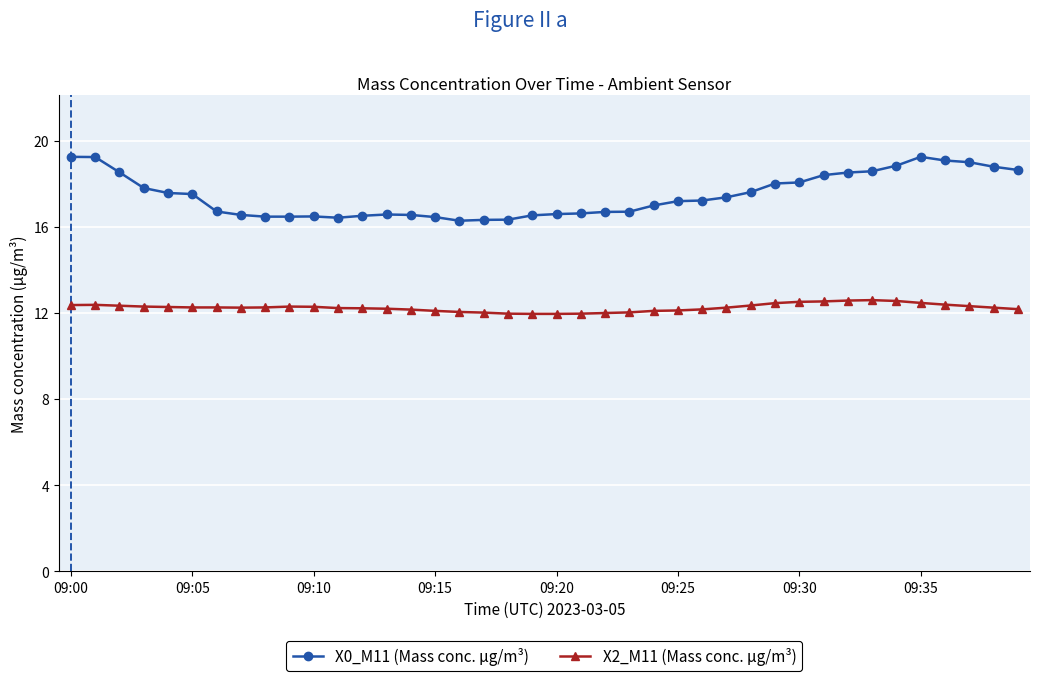

Which series has the widest spread of values?

X0_M11 (Mass conc. μg/m³)